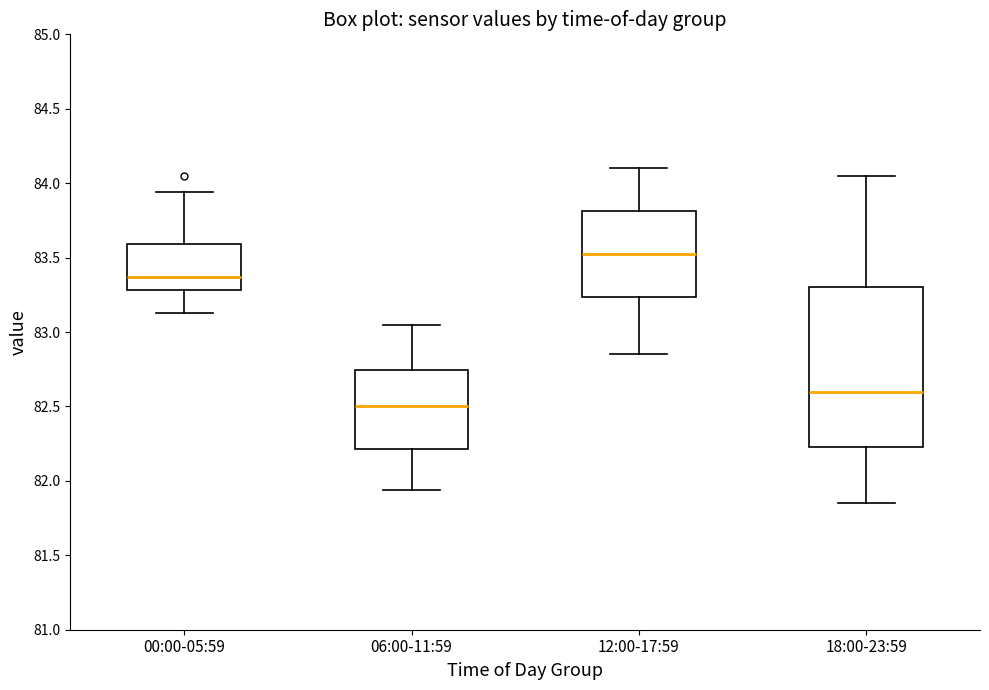

Reading left to right, read every box against the y-axis: the position of its median line, the range the box covers, and the ends of its whiskers. The values are not printed on the chart, so give them approximately, as read against the axis.

00:00-05:59: median 83.35, box 83.30 to 83.60, whiskers 83.15 to 83.95
06:00-11:59: median 82.50, box 82.20 to 82.75, whiskers 81.95 to 83.05
12:00-17:59: median 83.55, box 83.25 to 83.80, whiskers 82.85 to 84.10
18:00-23:59: median 82.60, box 82.25 to 83.30, whiskers 81.85 to 84.05